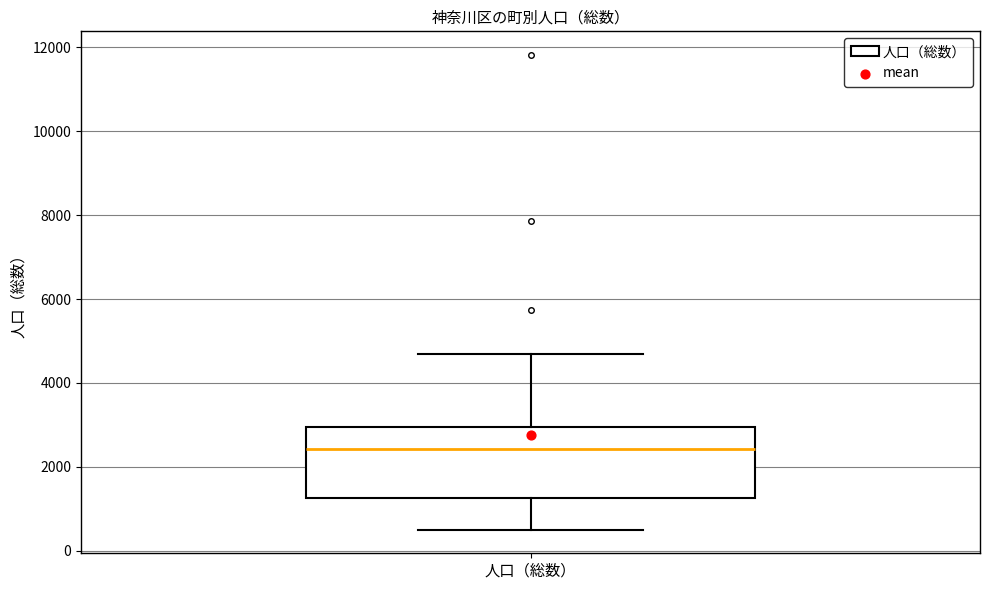

Read this box plot against the y-axis: the position of the median line, the range covered by the box, and the ends of both whiskers. The values are not printed on the chart, so give them approximately, as read against the axis.

median 2400, box 1200 to 3000, whiskers 600 to 4600